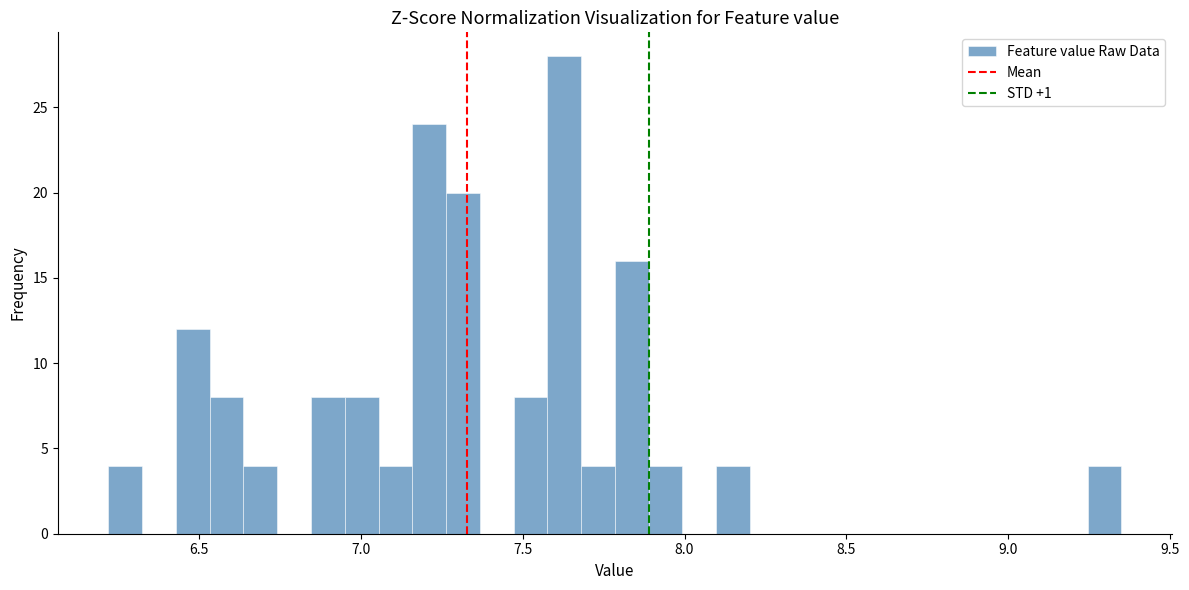

Read against the x-axis, roughly where is the centre of the tallest bar?

7.65